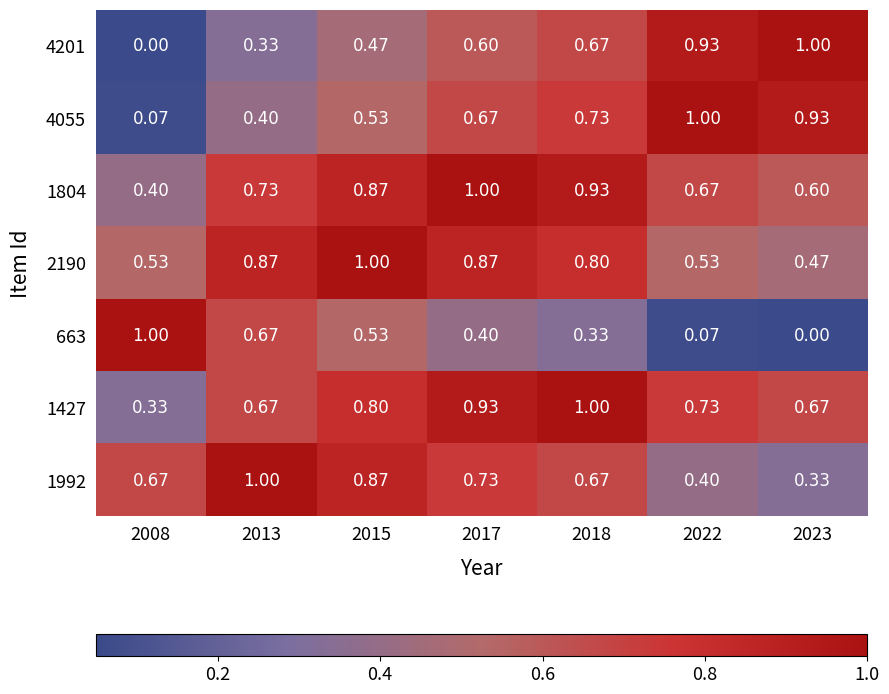

Is the value of 1992 at 2013 greater than the value of 2190 at 2017?

Yes